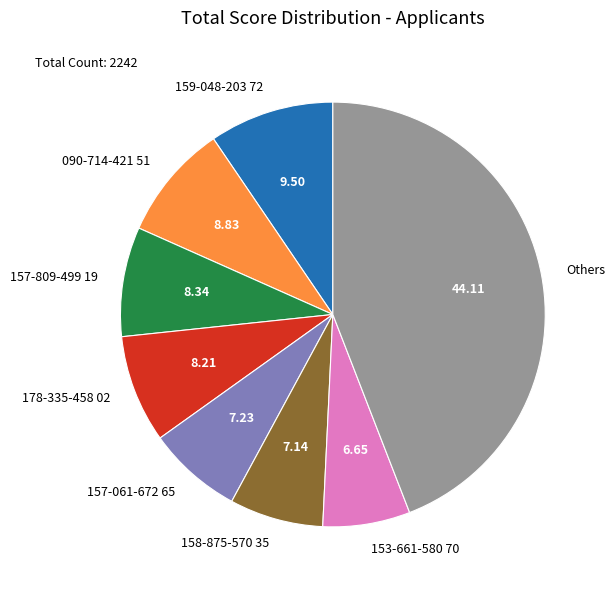

Count the number of slices in the pie.

8